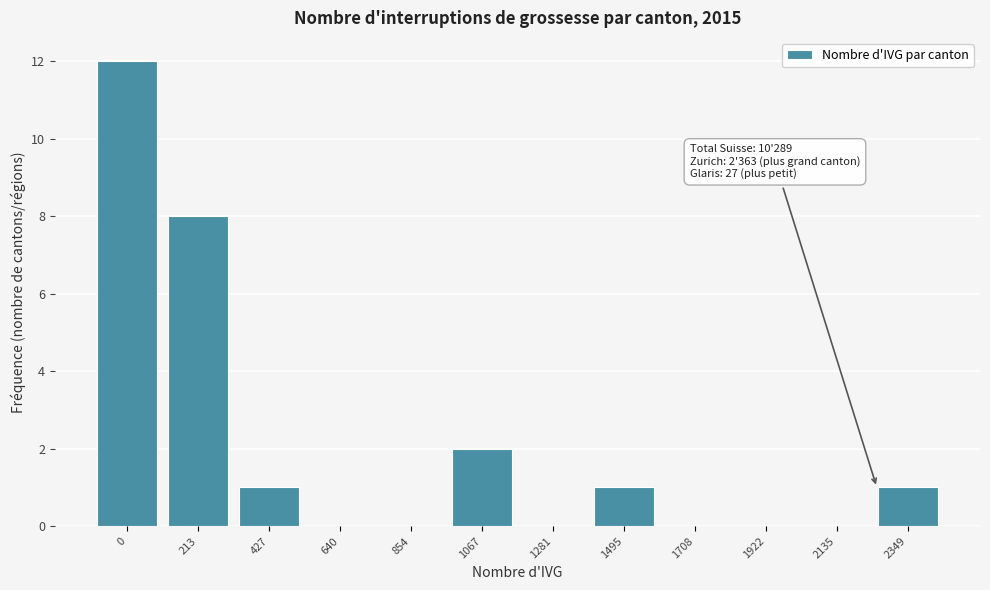

Reading left to right, extract all data points from this chart.

0=12	213=8	427=1	640=0	854=0	1067=2	1281=0	1495=1	1708=0	1922=0	2135=0	2349=1